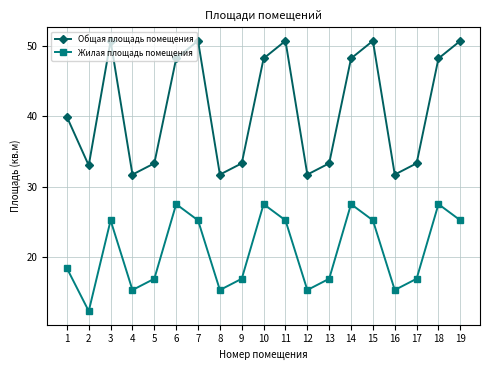

True or false: Общая площадь помещения has a value of 53.1 at 9.

False